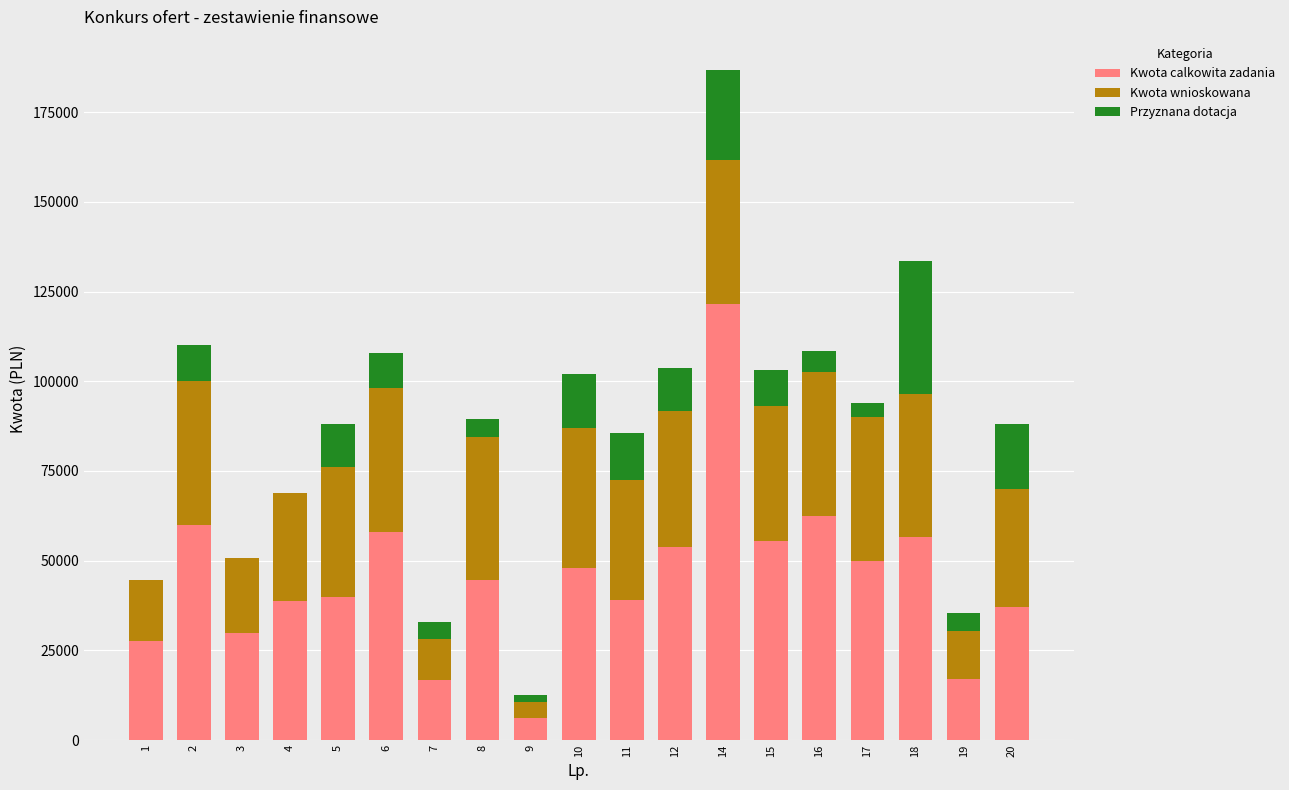

What is the highest value of the Kwota calkowita zadania series?

121600